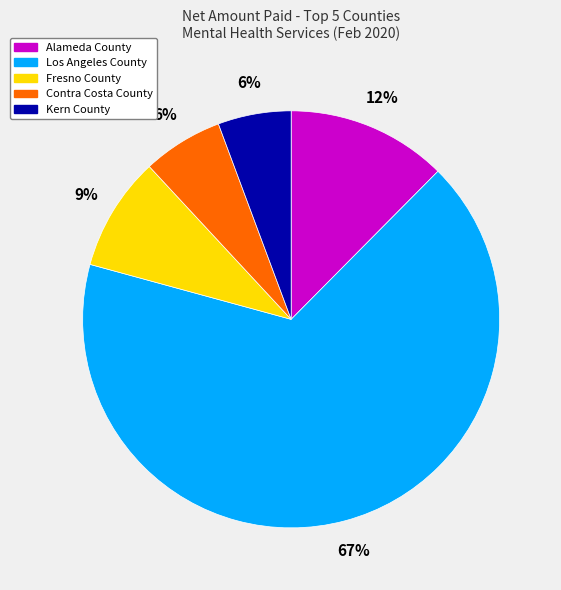

Is the sum of Alameda County and Los Angeles County greater than half?

Yes